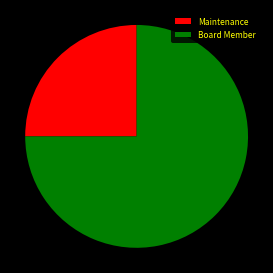

Which slice is the largest?

Board Member